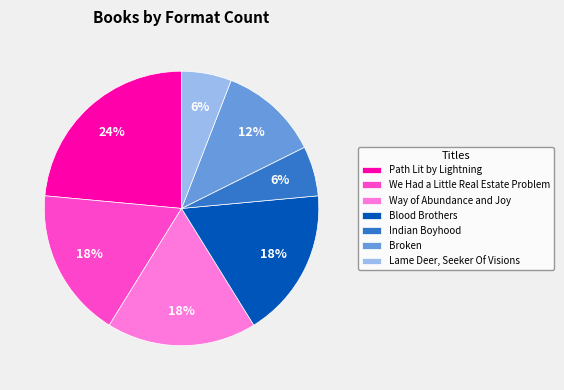

What is the largest slice in the pie chart?

Path Lit by Lightning